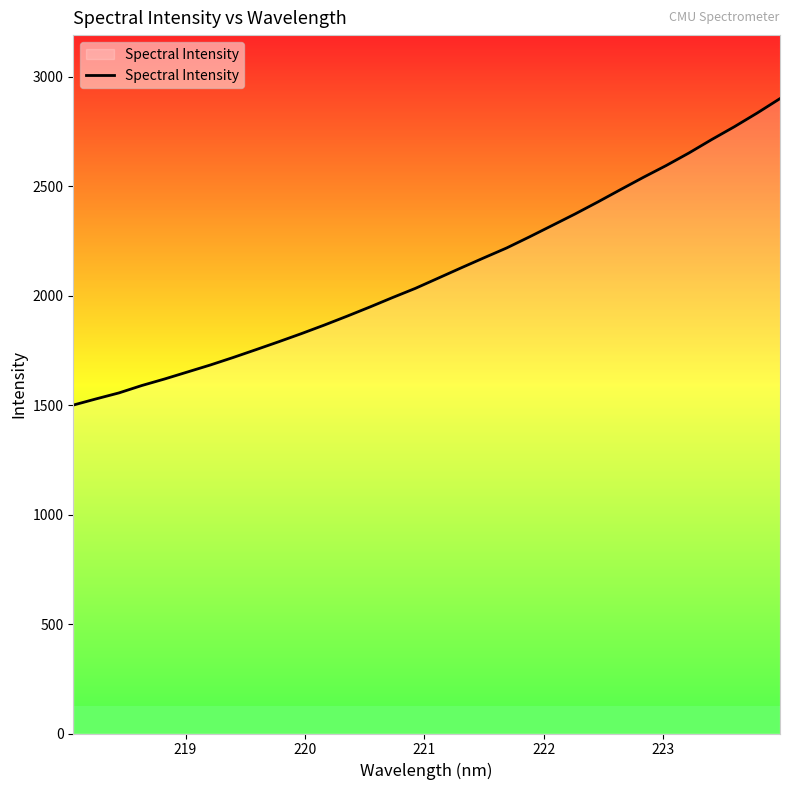

Is this an area chart (filled region under the line)?

No